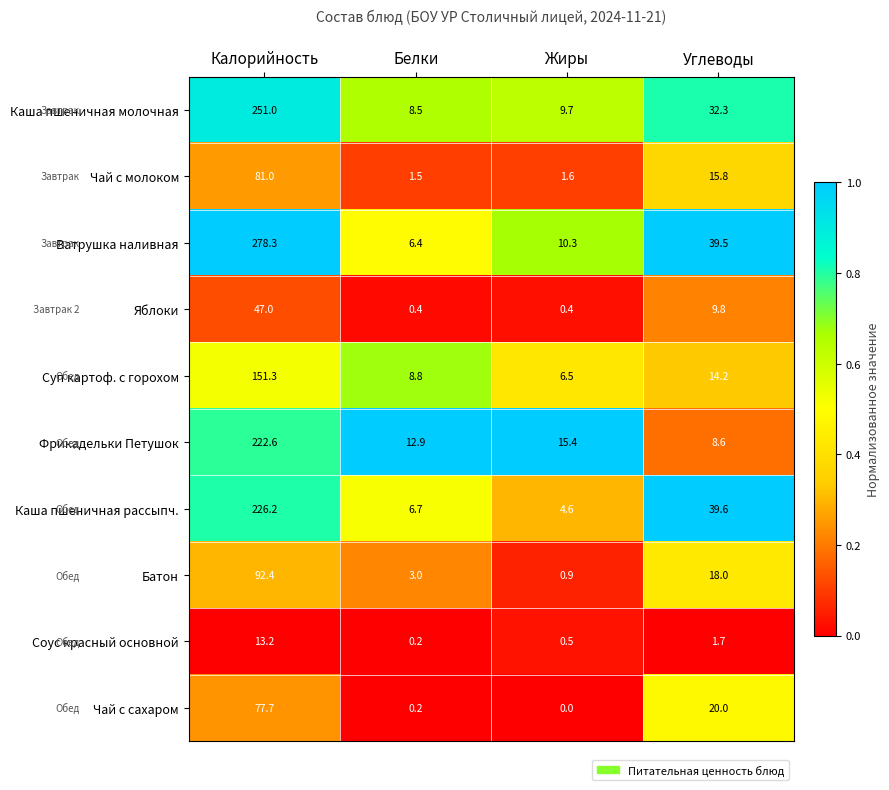

What is the average value of the Батон series?

28.6